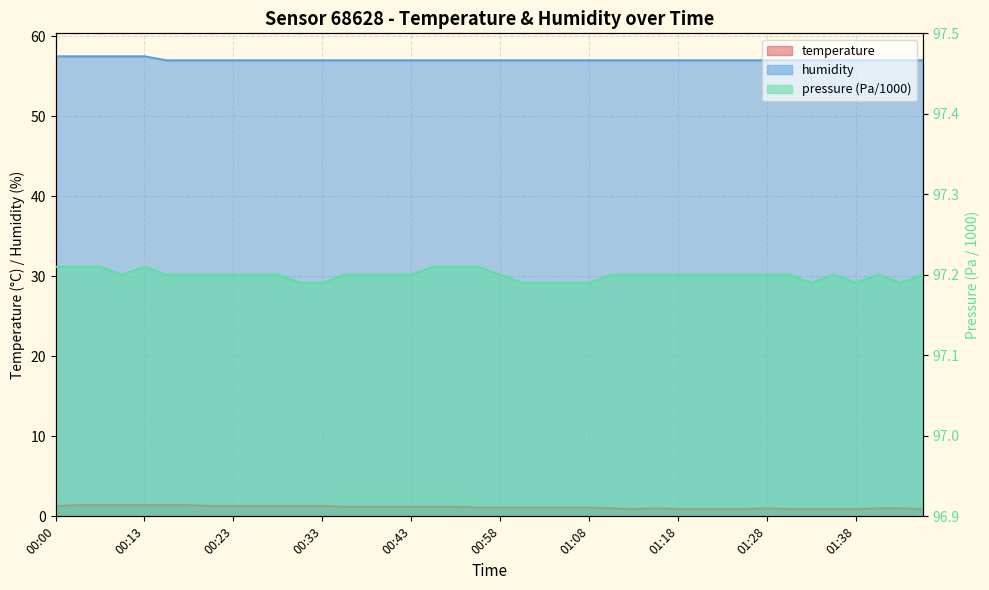

Between 00:08 and 01:21, which is larger?

00:08